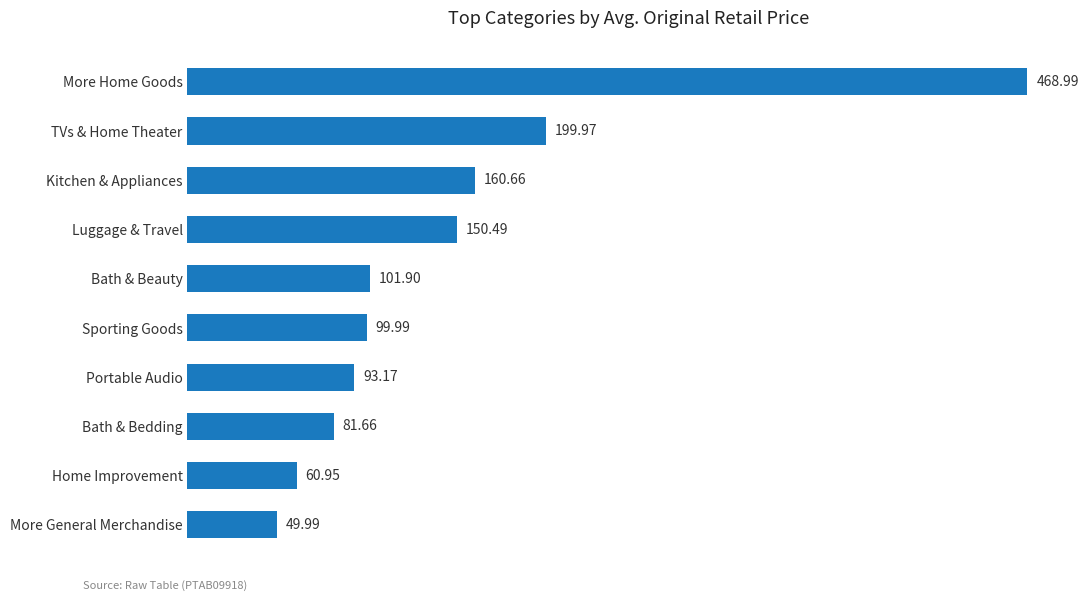

What is the change in value from Sporting Goods to Home Improvement?

-39.0